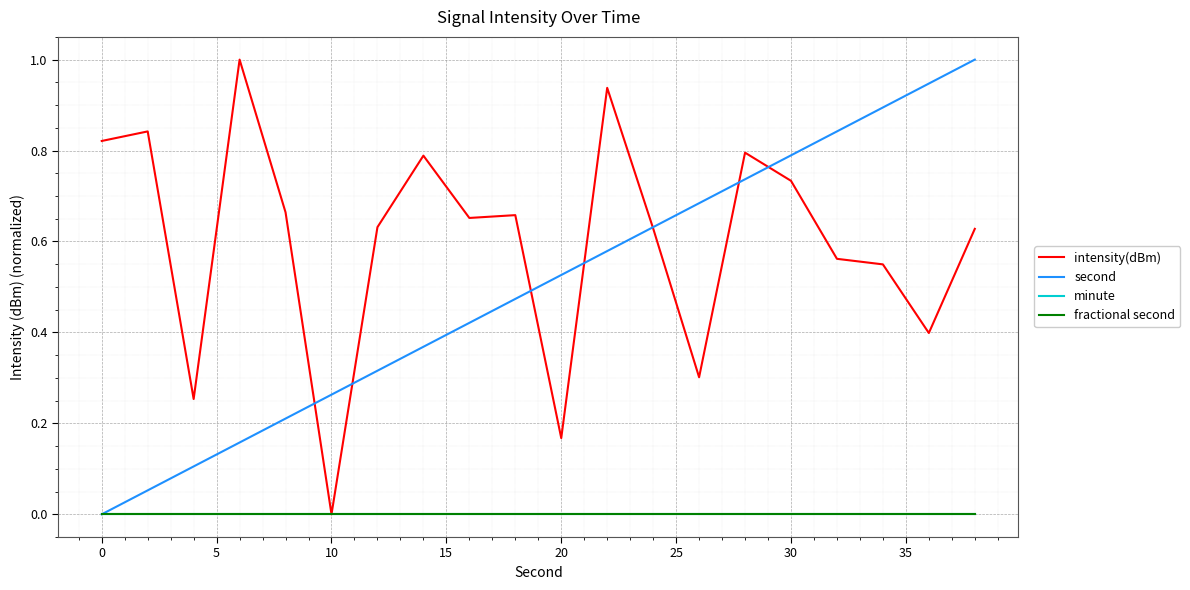

True or false: second has more than 2 interior local peaks.

False